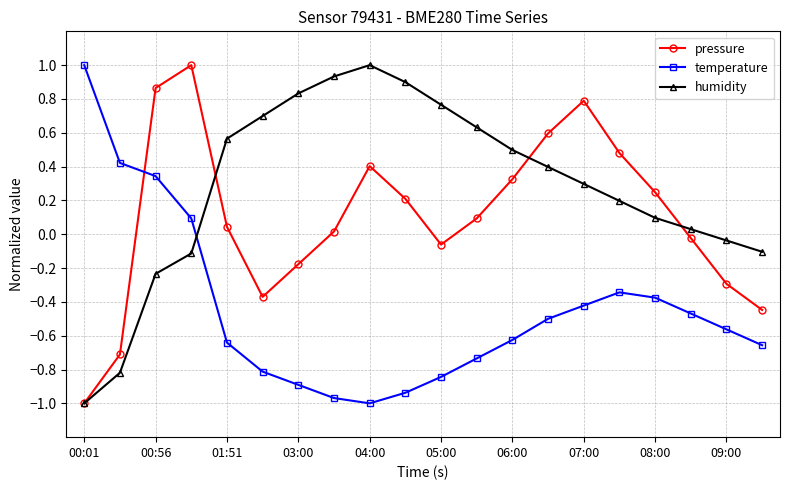

Does the chart display data point markers on the line(s)?

Yes